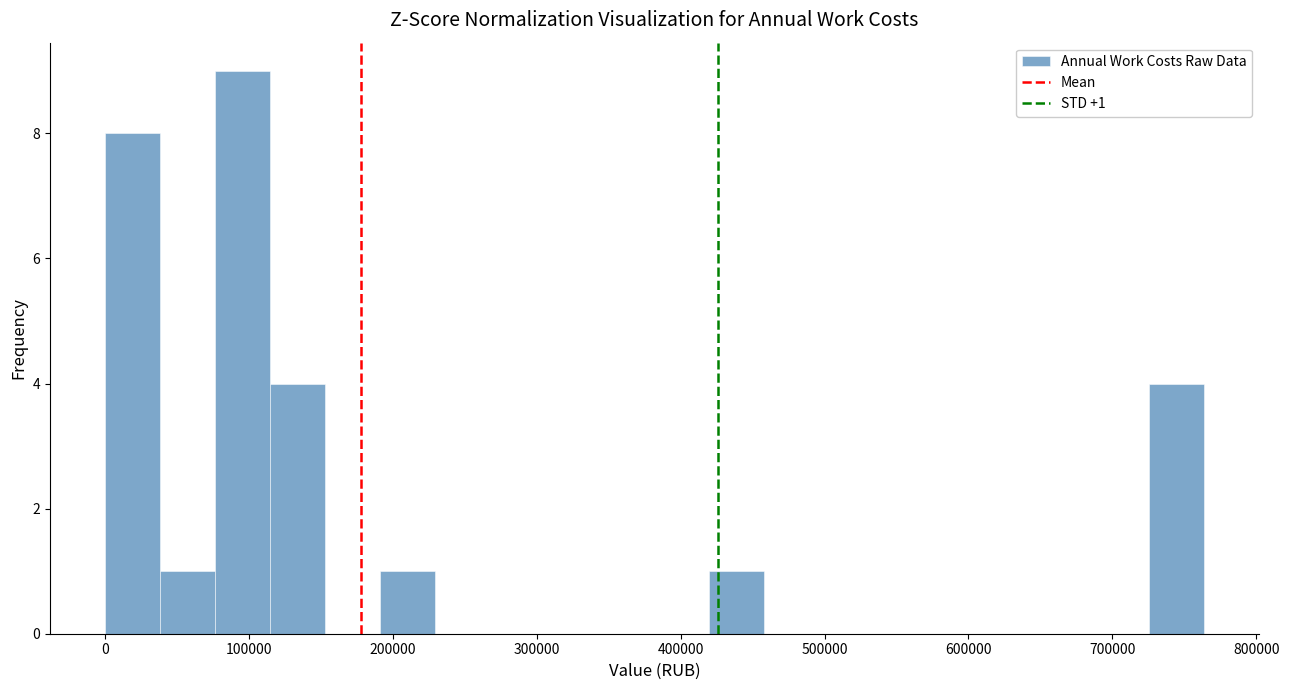

Read against the x-axis, roughly where is the centre of the tallest bar?

100000